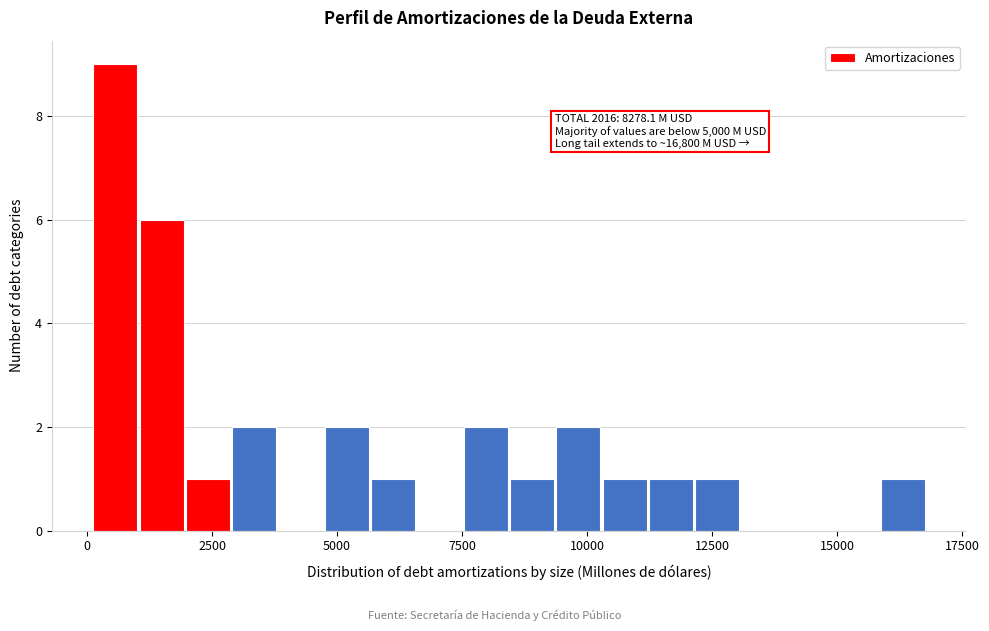

Around what value on the x-axis is the tallest bar? Give the approximate position of its centre, as read against the axis.

500